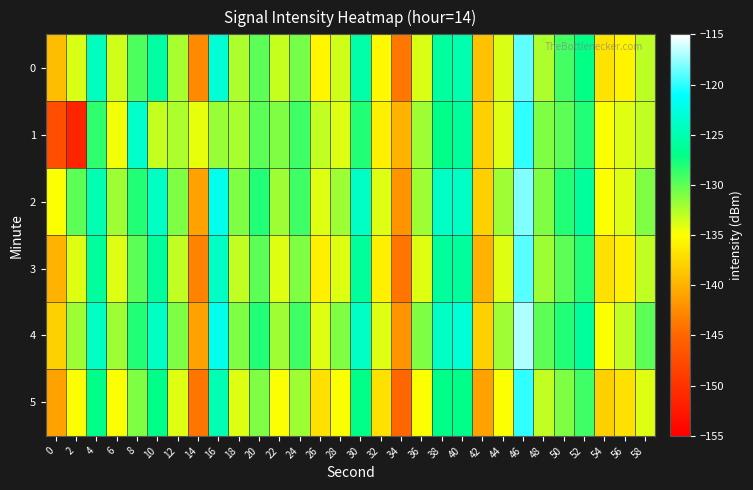

Reading left to right, extract all data points from this chart.

0: 0=-139.3	2=-133.9	4=-124.4	6=-133.5	8=-129.5	10=-125.7	12=-132.2	14=-142.6	16=-123.1	18=-132.4	20=-129.9	22=-133.2	24=-130.6	26=-135.6	28=-133.6	30=-125.5	32=-135.4	34=-143.8	36=-133.8	38=-125.9	40=-125.1	42=-139.0	44=-133.8	46=-118.8	48=-132.4	50=-129.1	52=-127.1	54=-136.8	56=-135.6	58=-133.0
1: 0=-147.2	2=-151.4	4=-128.5	6=-134.7	8=-123.6	10=-133.3	12=-132.4	14=-134.4	16=-131.9	18=-132.3	20=-130.0	22=-131.0	24=-129.0	26=-133.0	28=-134.0	30=-128.0	32=-136.0	34=-140.0	36=-132.0	38=-127.0	40=-126.0	42=-138.0	44=-134.0	46=-120.0	48=-131.0	50=-130.0	52=-128.0	54=-135.0	56=-134.0	58=-133.0
2: 0=-135.0	2=-130.0	4=-125.0	6=-132.0	8=-128.0	10=-124.0	12=-131.0	14=-141.0	16=-122.0	18=-131.0	20=-128.0	22=-132.0	24=-129.0	26=-134.0	28=-132.0	30=-124.0	32=-134.0	34=-142.0	36=-132.0	38=-124.0	40=-124.0	42=-138.0	44=-132.0	46=-118.0	48=-131.0	50=-128.0	52=-126.0	54=-135.0	56=-134.0	58=-131.0
3: 0=-140.0	2=-134.0	4=-126.0	6=-134.0	8=-130.0	10=-126.0	12=-133.0	14=-143.0	16=-124.0	18=-133.0	20=-130.0	22=-134.0	24=-131.0	26=-136.0	28=-134.0	30=-126.0	32=-136.0	34=-144.0	36=-134.0	38=-126.0	40=-126.0	42=-140.0	44=-134.0	46=-119.0	48=-132.0	50=-130.0	52=-128.0	54=-137.0	56=-136.0	58=-133.0
4: 0=-138.0	2=-132.0	4=-124.0	6=-132.0	8=-128.0	10=-124.0	12=-131.0	14=-141.0	16=-122.0	18=-131.0	20=-128.0	22=-132.0	24=-129.0	26=-134.0	28=-131.0	30=-124.0	32=-134.0	34=-142.0	36=-131.0	38=-124.0	40=-123.0	42=-138.0	44=-132.0	46=-117.0	48=-130.0	50=-128.0	52=-126.0	54=-135.0	56=-133.0	58=-130.0
5: 0=-141.0	2=-135.0	4=-127.0	6=-135.0	8=-131.0	10=-127.0	12=-134.0	14=-144.0	16=-125.0	18=-134.0	20=-131.0	22=-135.0	24=-132.0	26=-137.0	28=-135.0	30=-127.0	32=-137.0	34=-145.0	36=-135.0	38=-127.0	40=-127.0	42=-141.0	44=-135.0	46=-120.0	48=-133.0	50=-131.0	52=-129.0	54=-138.0	56=-137.0	58=-134.0